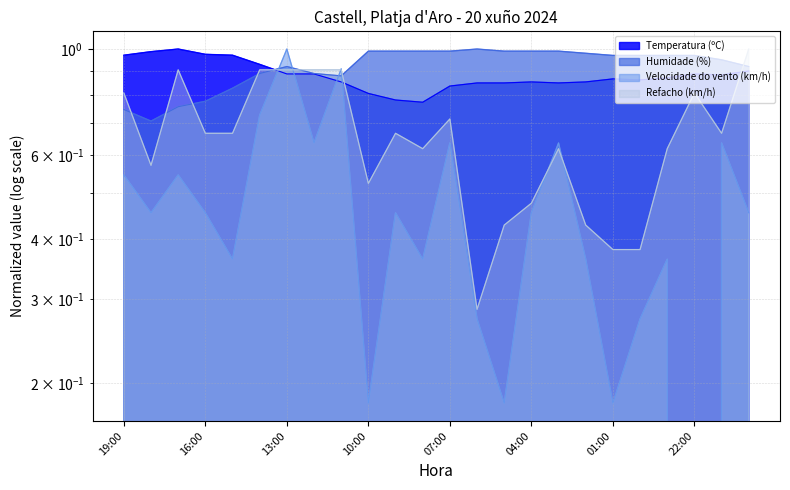

How many times do Velocidade do vento (km/h) and Refacho (km/h) cross each other?

6